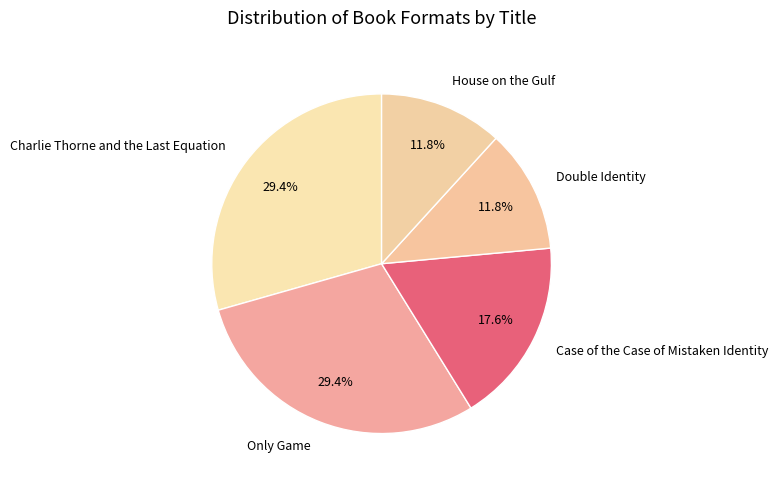

What is the ratio of the value at Only Game to the value at Case of the Case of Mistaken Identity?

1.7